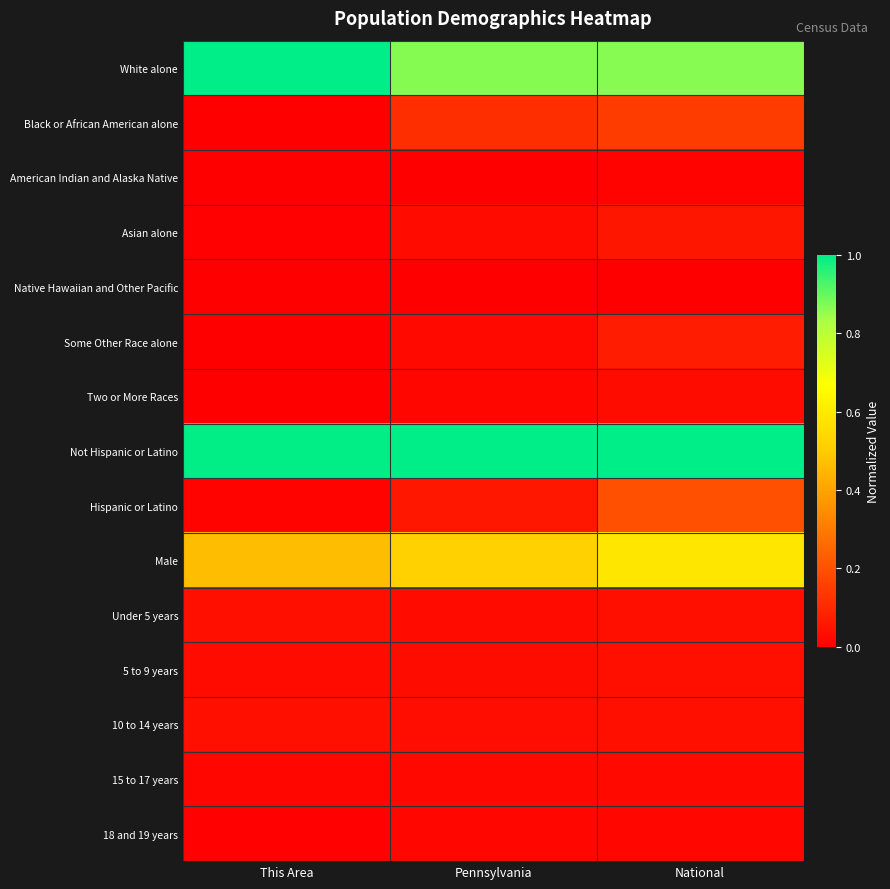

Reading right to left, what are all the values shown in this chart?

White alone: National=0.9	Pennsylvania=0.9	This Area=1.0
Black or African American alone: National=0.1	Pennsylvania=0.1	This Area=0.0
American Indian and Alaska Native: National=0.0	Pennsylvania=0.0	This Area=0.0
Asian alone: National=0.1	Pennsylvania=0.0	This Area=0.0
Native Hawaiian and Other Pacific: National=0.0	Pennsylvania=0.0	This Area=0.0
Some Other Race alone: National=0.1	Pennsylvania=0.0	This Area=0.0
Two or More Races: National=0.0	Pennsylvania=0.0	This Area=0.0
Not Hispanic or Latino: National=1.0	Pennsylvania=1.0	This Area=1.0
Hispanic or Latino: National=0.2	Pennsylvania=0.1	This Area=0.0
Male: National=0.6	Pennsylvania=0.5	This Area=0.5
Under 5 years: National=0.0	Pennsylvania=0.0	This Area=0.0
5 to 9 years: National=0.0	Pennsylvania=0.0	This Area=0.0
10 to 14 years: National=0.0	Pennsylvania=0.0	This Area=0.0
15 to 17 years: National=0.0	Pennsylvania=0.0	This Area=0.0
18 and 19 years: National=0.0	Pennsylvania=0.0	This Area=0.0